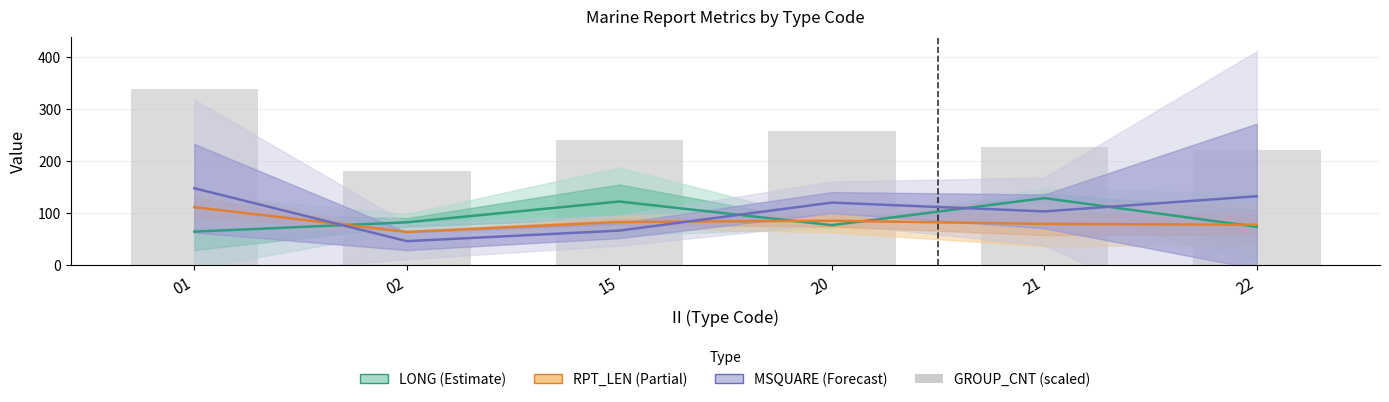

At how many categories does at least one series exceed 314?

1